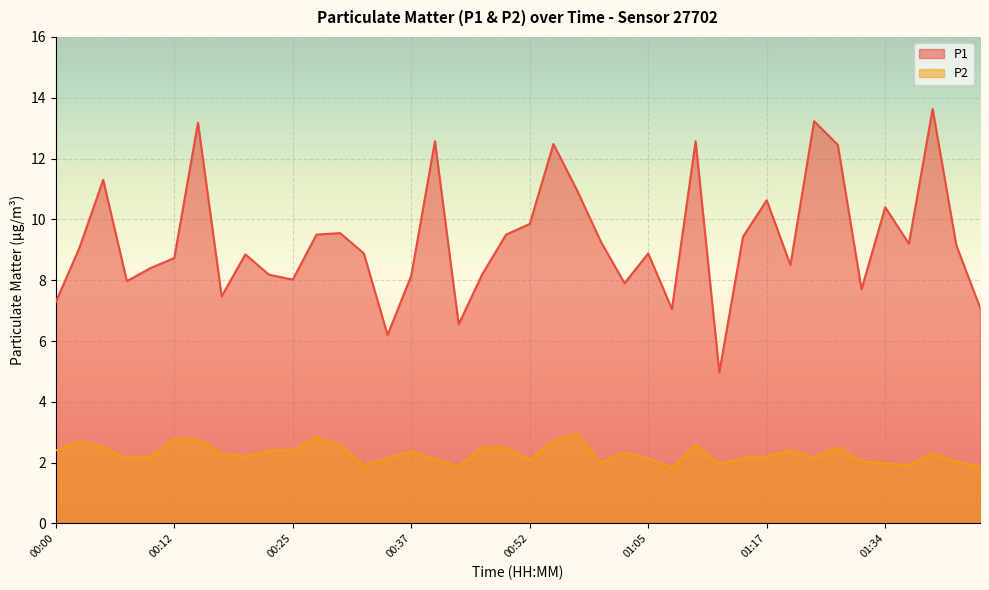

True or false: P1 has more than 2 points higher than both neighbors.

True